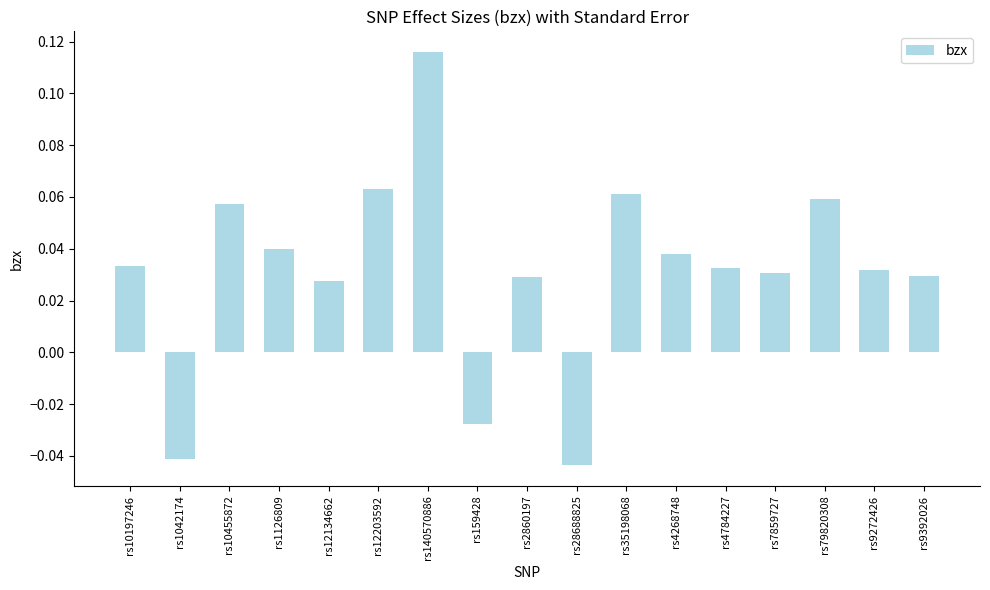

What position from the right is rs12203592?

12